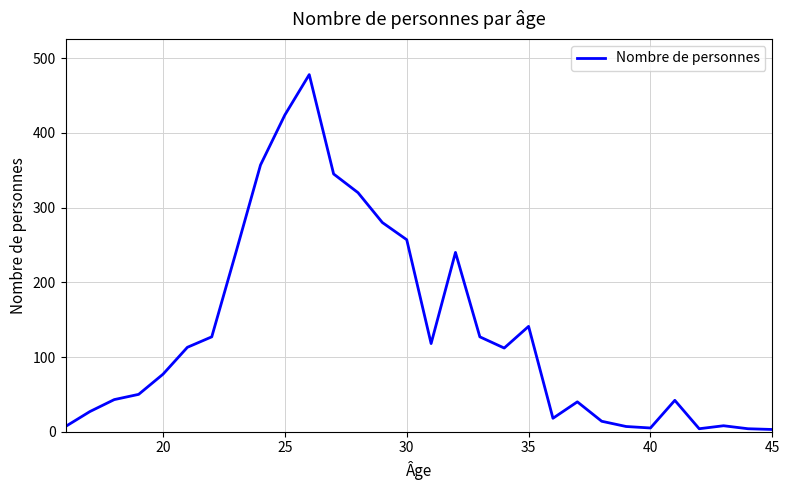

What is the difference between the maximum and minimum values?

475